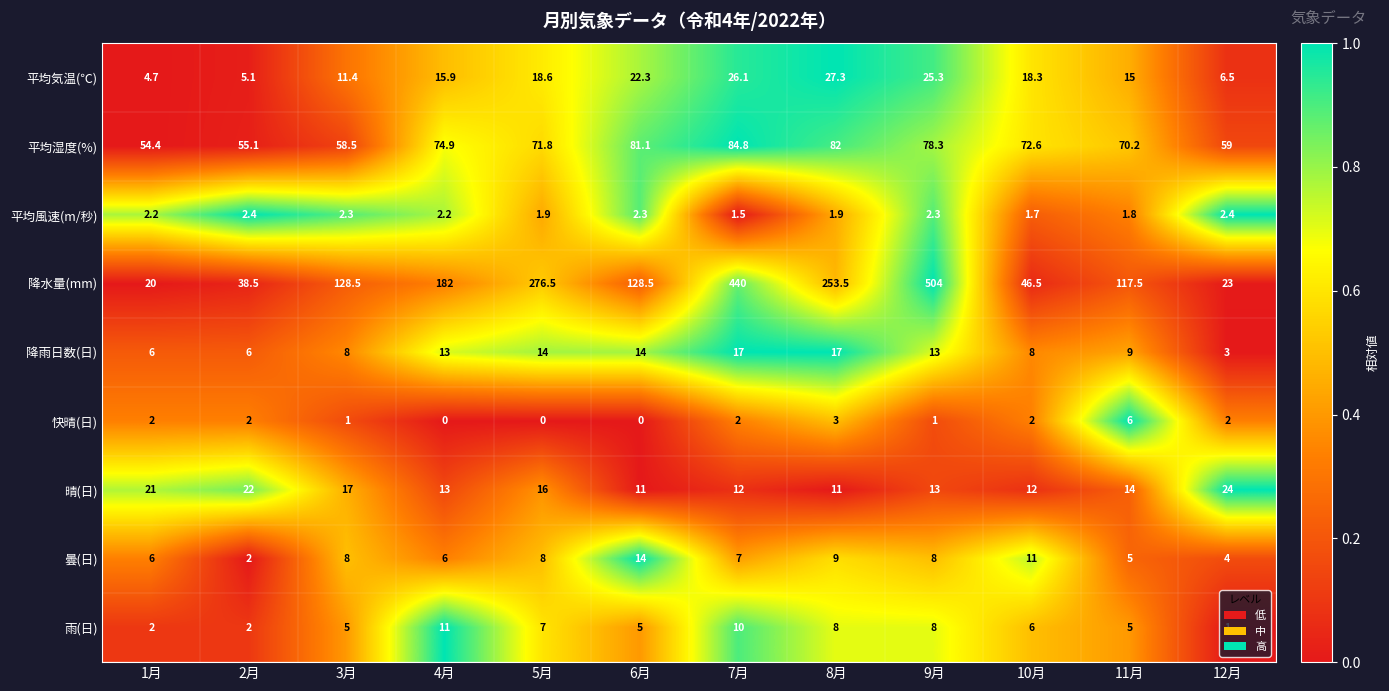

The value of 平均風速(m/秒) at 1月 is 1.5. True or false?

False